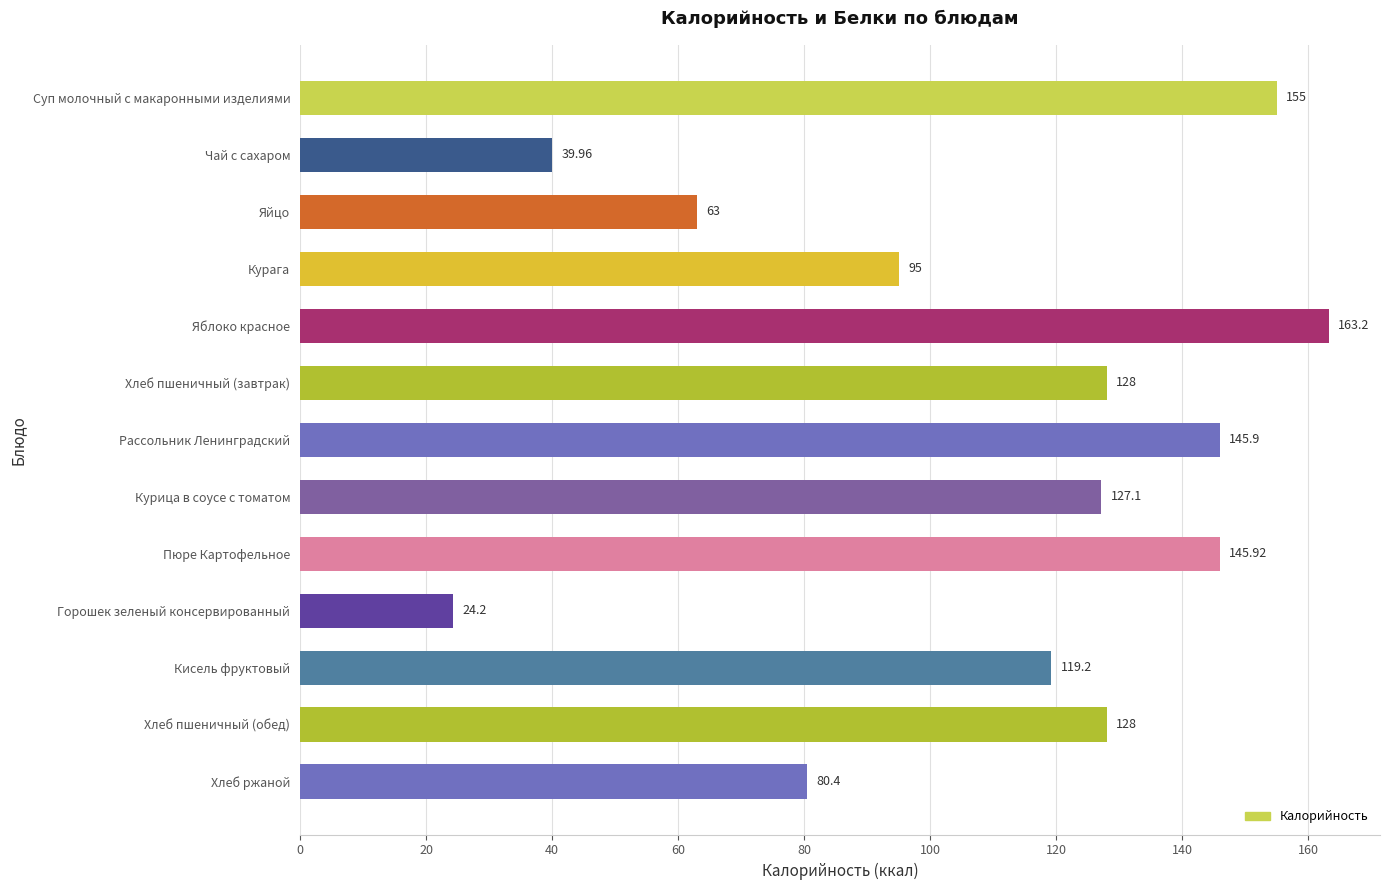

What is the smallest value displayed?

24.2